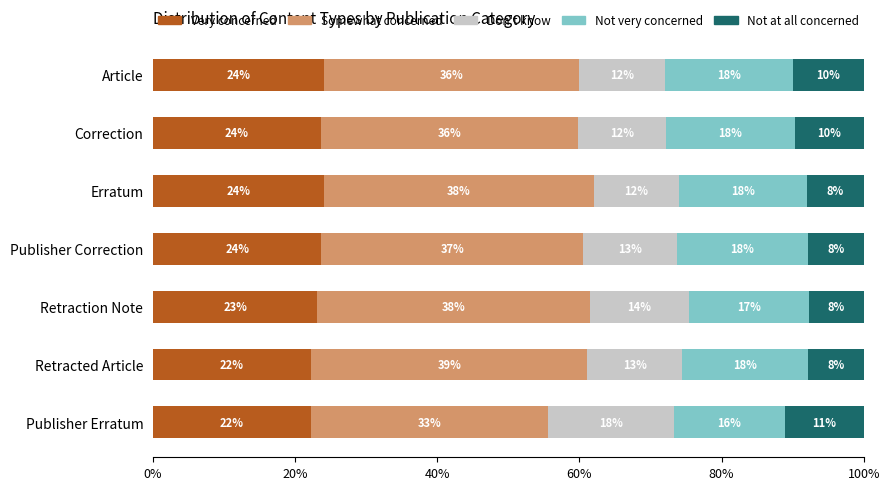

The value of Very concerned at Publisher Erratum is 22.2. True or false?

True